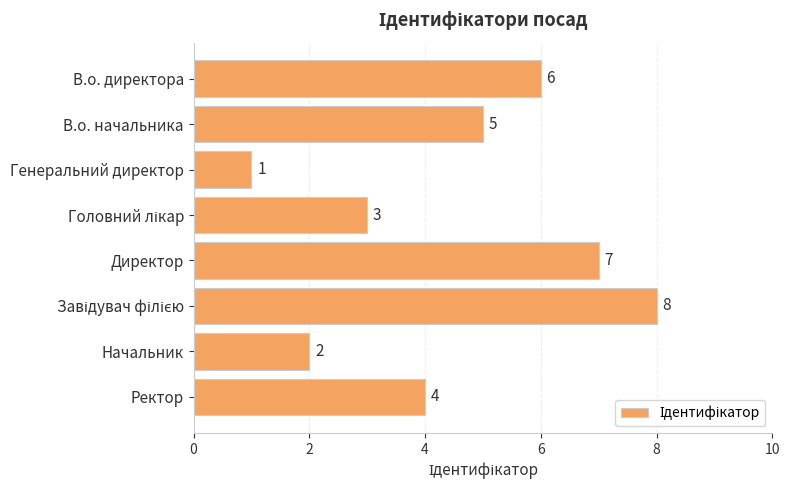

What is the label of the 2nd bar from the bottom?

Начальник